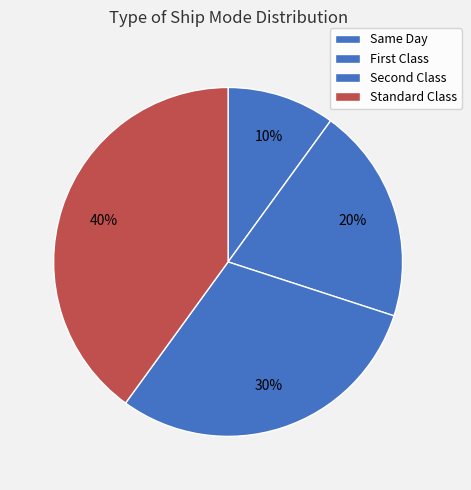

To the nearest percent, what is the combined percentage of Standard Class and Same Day?

50%